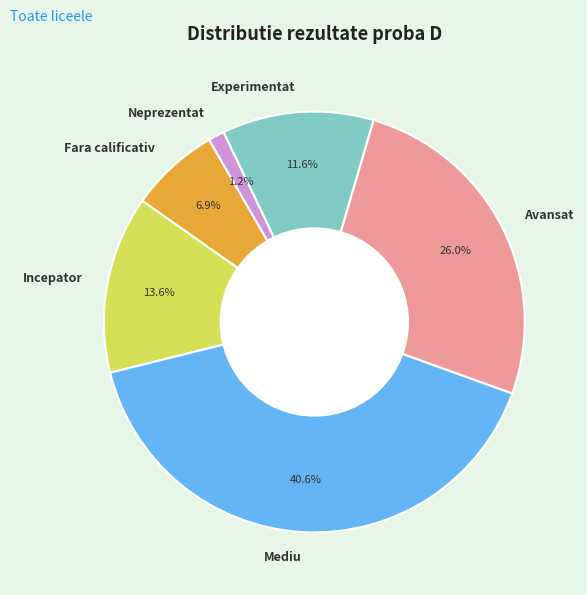

To the nearest percent, what is the difference between the Fara calificativ and Experimentat slice percentages?

5%